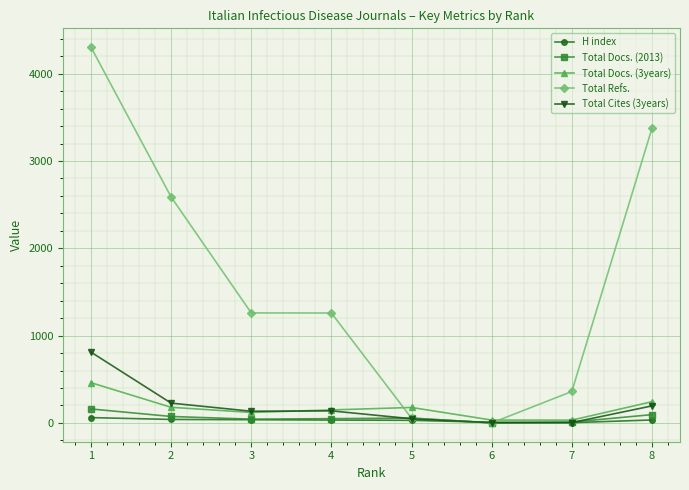

The Total Refs. series shows 4052 at 2. True or false?

False